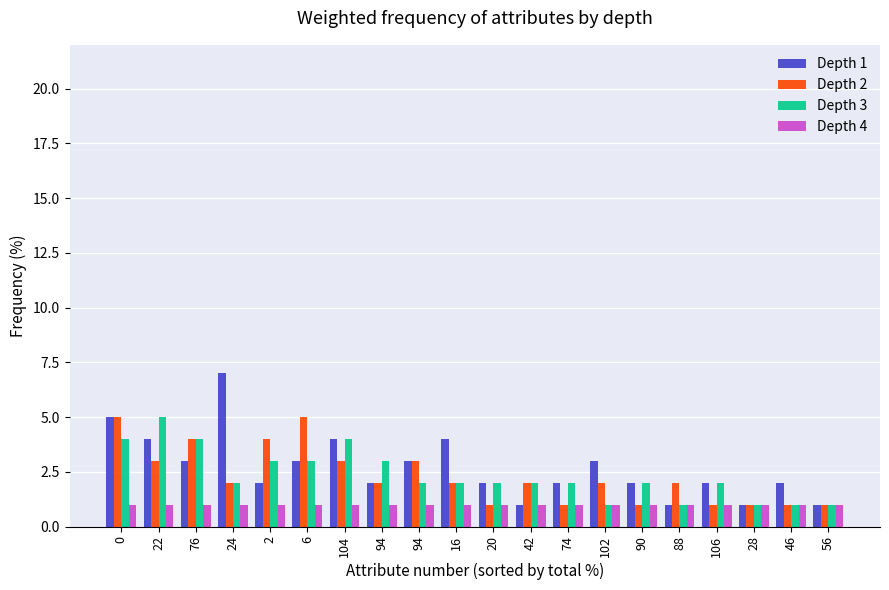

What are all the series names shown in the legend?

Depth 1, Depth 2, Depth 3, Depth 4